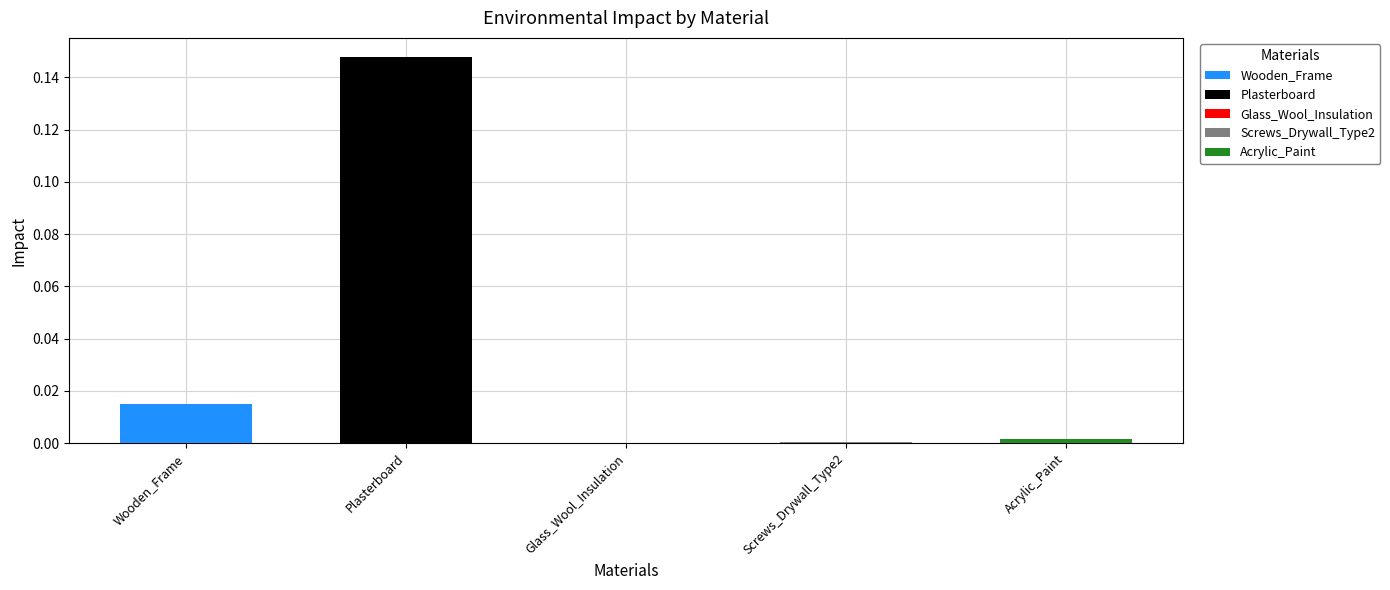

The value at Glass_Wool_Insulation is -0.1. True or false?

False